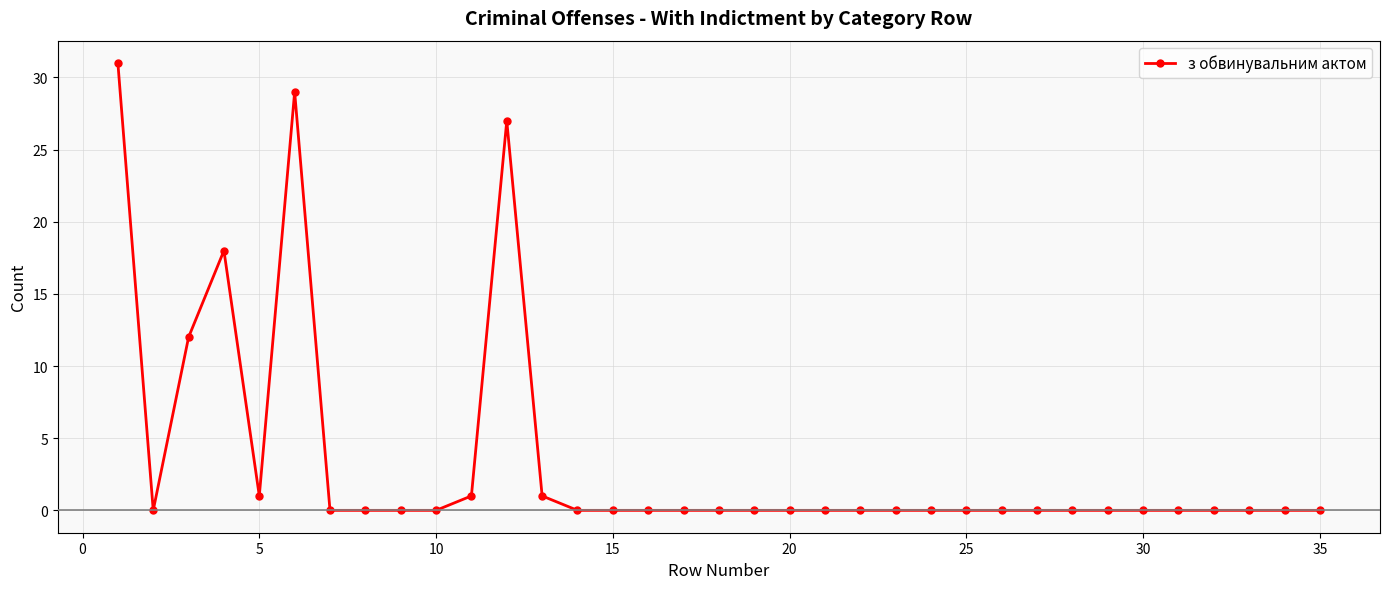

How many lines are shown in the chart?

1